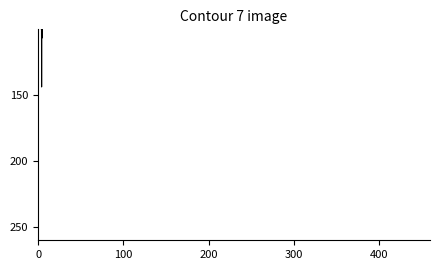

What is the difference between the maximum and minimum values?

88